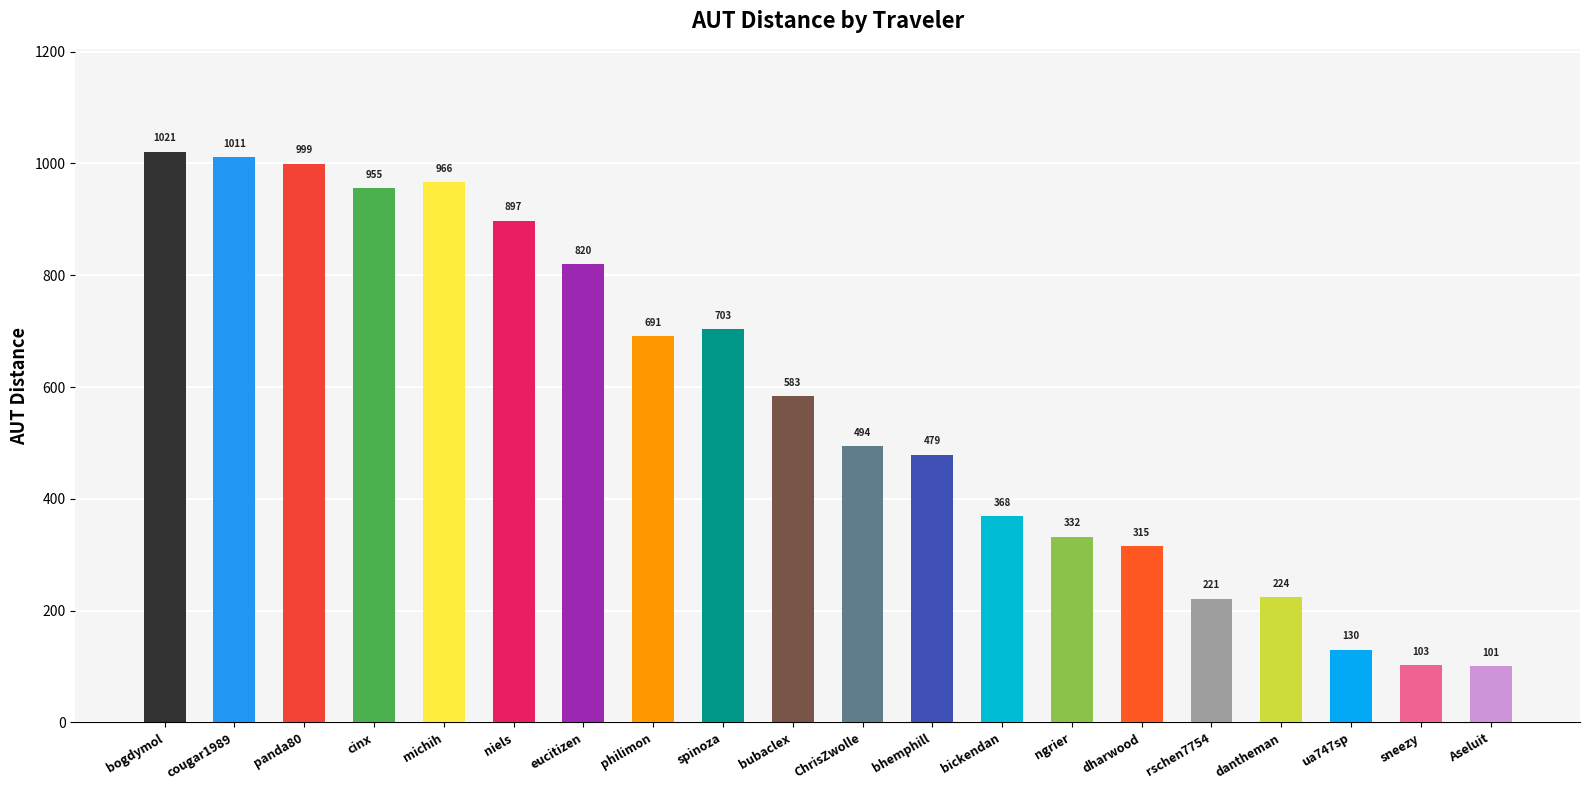

Reading right to left, extract all data points from this chart.

101.0	102.9	130.2	224.1	221.4	314.8	332.4	368.4	479.1	493.8	583.4	703.0	690.9	819.9	897.4	965.9	955.3	999.1	1011.4	1021.1